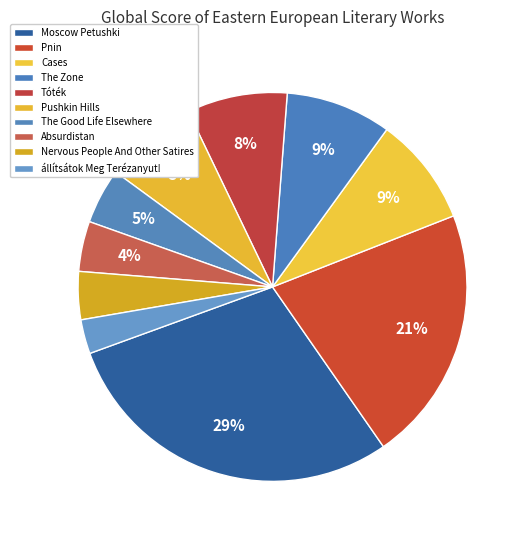

How many slices are in this pie chart?

10